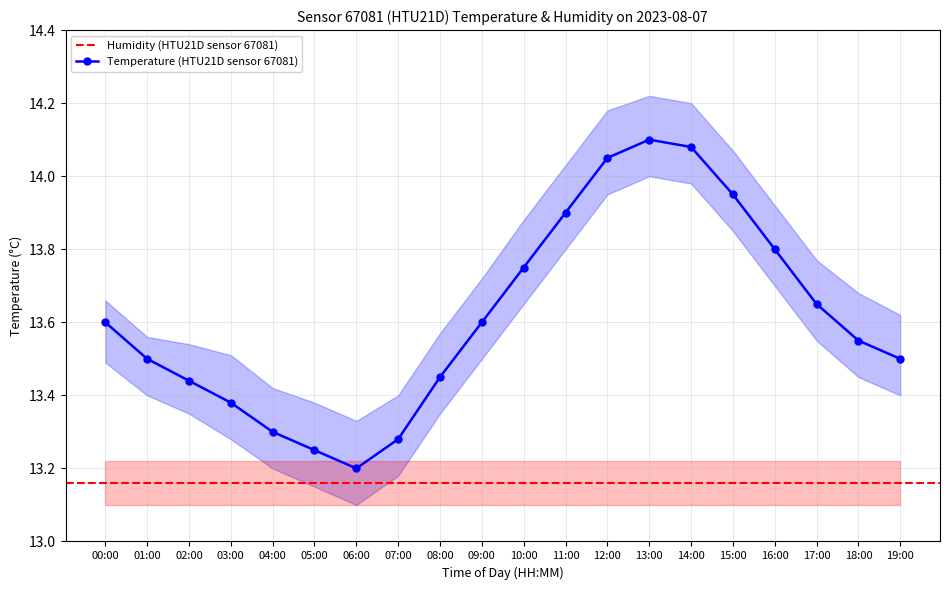

List the labels in order of value, largest first.

13:00, 14:00, 12:00, 15:00, 11:00, 16:00, 10:00, 17:00, 00:00, 09:00, 18:00, 01:00, 19:00, 08:00, 02:00, 03:00, 04:00, 07:00, 05:00, 06:00